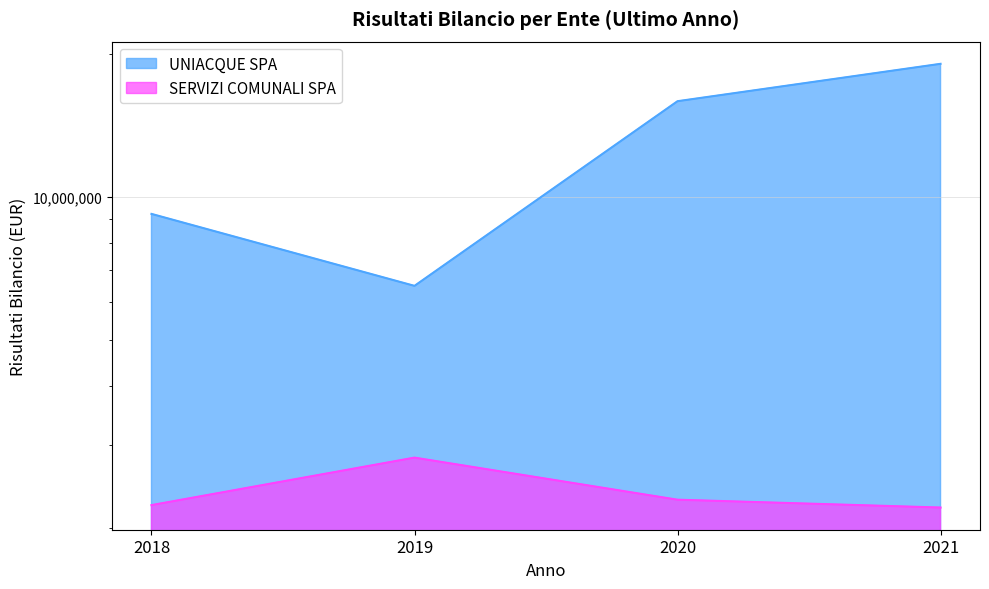

What is the total value across all series at 2021?

21306586